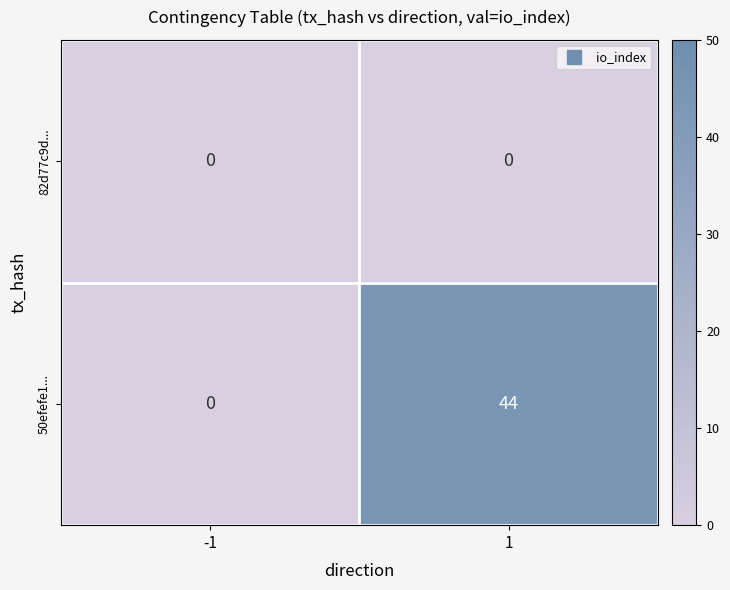

Reading right to left, list all the values displayed in this chart.

82d77c9d...: 0	0
50efefe1...: 44	0